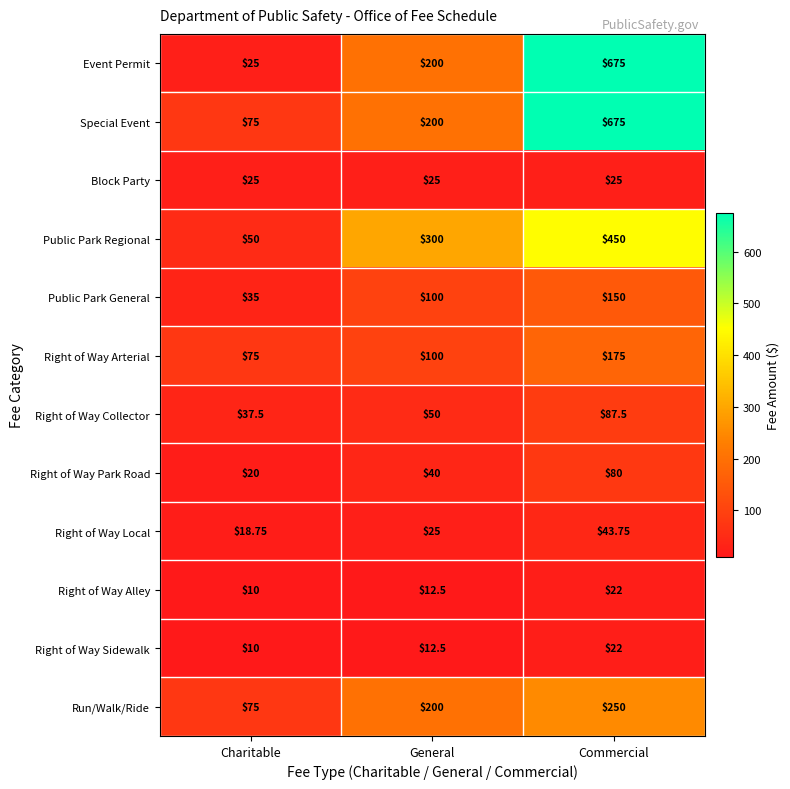

Which series has the largest total across all categories?

Special Event